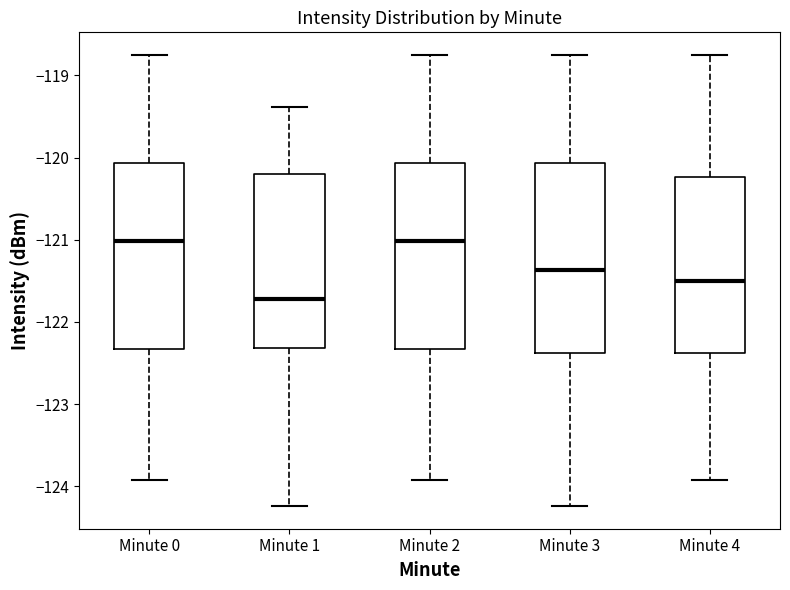

Reading left to right, transcribe this box plot: for each box, give where its median line is, the range the box spans, and where its two whiskers end, as read against the y-axis. The values are not printed on the chart, so give them approximately, as read against the axis.

Minute 0: median -121.0, box -122.3 to -120.1, whiskers -123.9 to -118.8
Minute 1: median -121.7, box -122.3 to -120.2, whiskers -124.2 to -119.4
Minute 2: median -121.0, box -122.3 to -120.1, whiskers -123.9 to -118.8
Minute 3: median -121.4, box -122.4 to -120.1, whiskers -124.2 to -118.8
Minute 4: median -121.5, box -122.4 to -120.2, whiskers -123.9 to -118.8